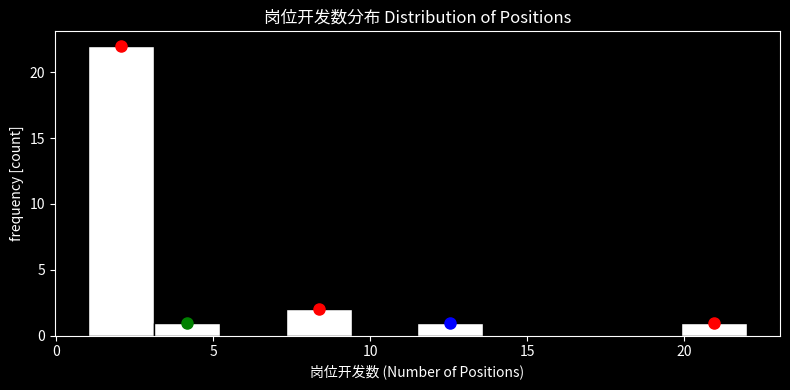

Over which range of the x-axis is the bar tallest?

1.0 to 3.1